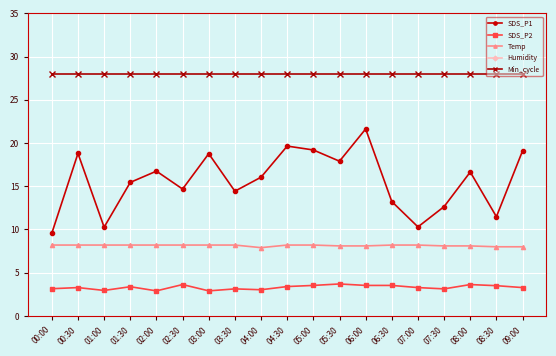

True or false: SDS_P1 has a value of 21.1 at 03:30.

False